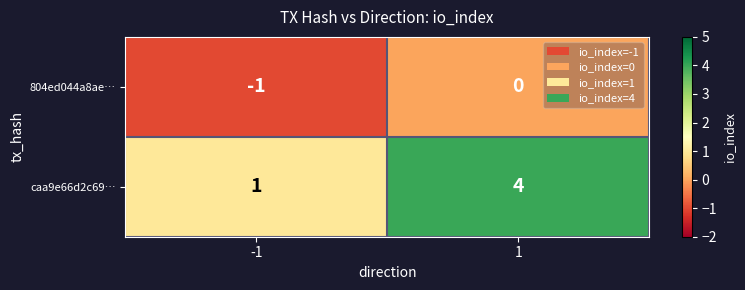

What is the minimum value shown in the chart?

-1